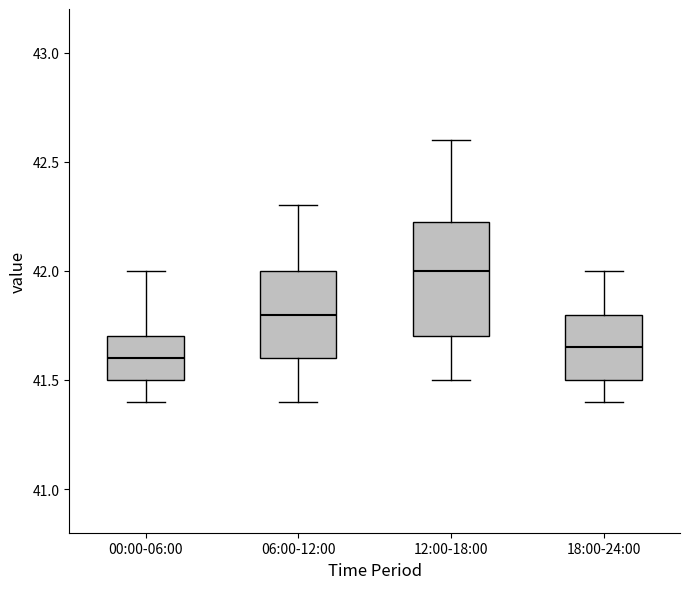

Comparing the boxes themselves (not the whiskers), which one is the tallest?

12:00-18:00